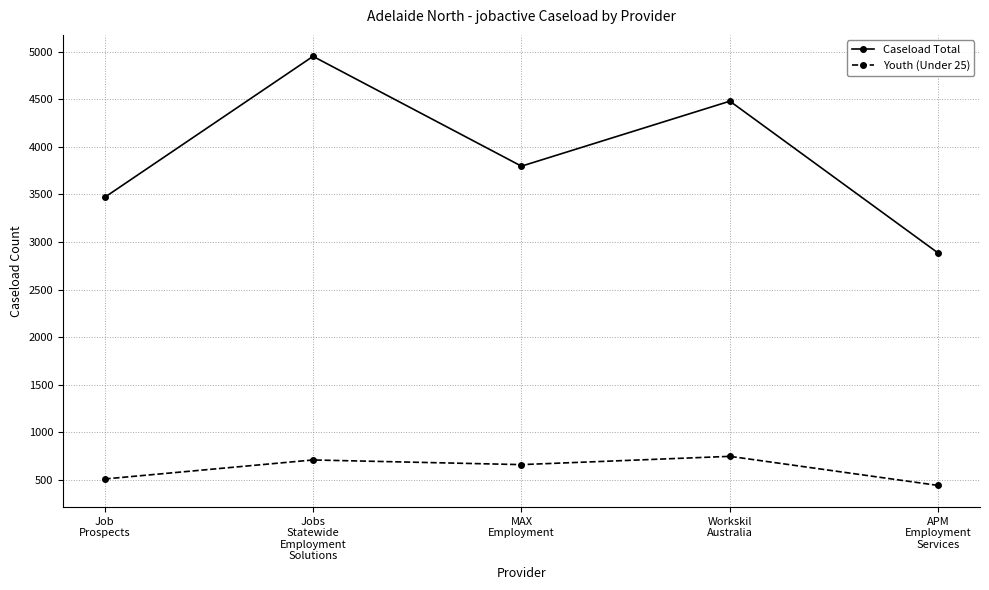

What is the label of the 5th point from the right?

Job
Prospects